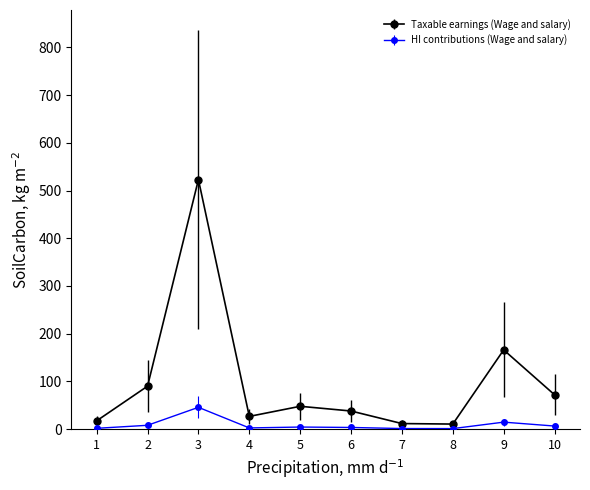

What is the difference between the maximum and second lowest values in the Taxable earnings (Wage and salary) series?

511.4